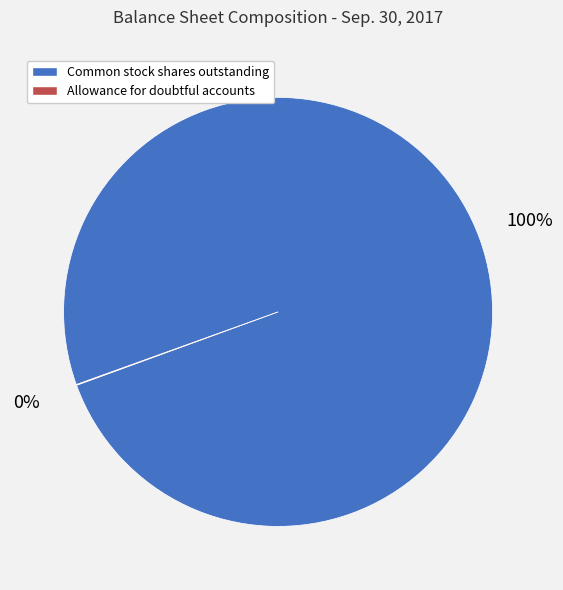

To the nearest percent, what is the average slice percentage?

50%